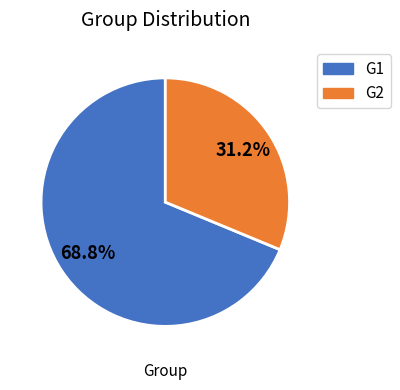

The G1 slice represents 69% of the pie. True or false?

True